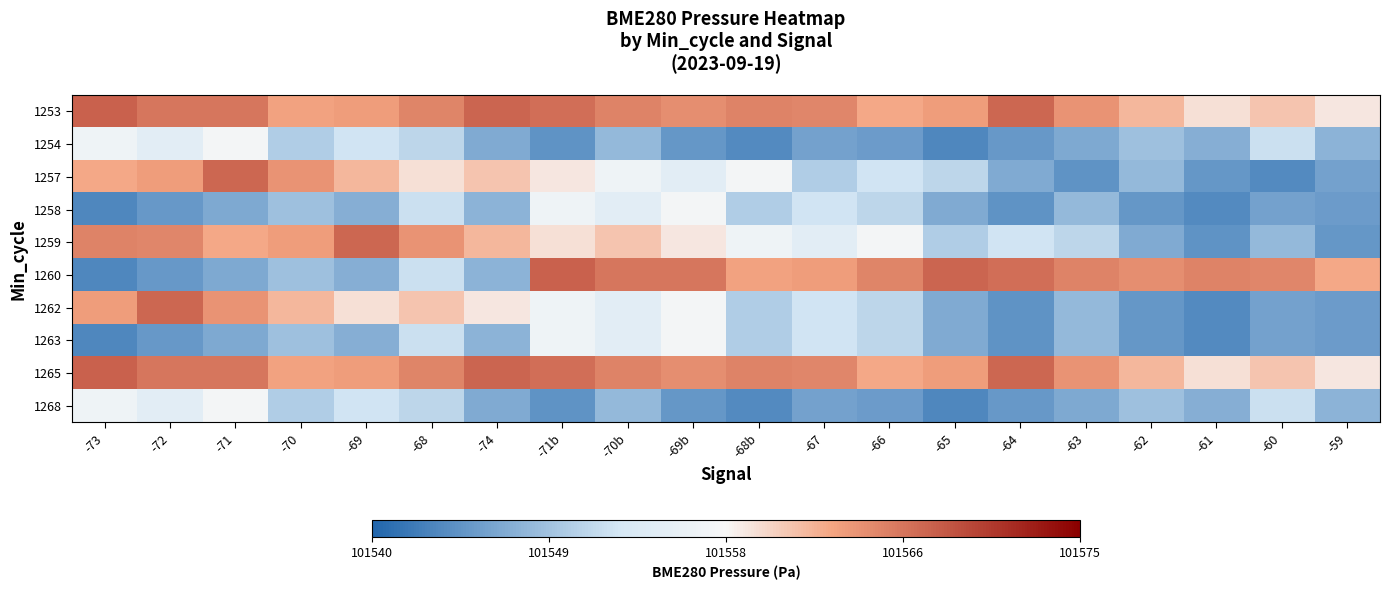

Between -59 and -66, which is larger?

-66